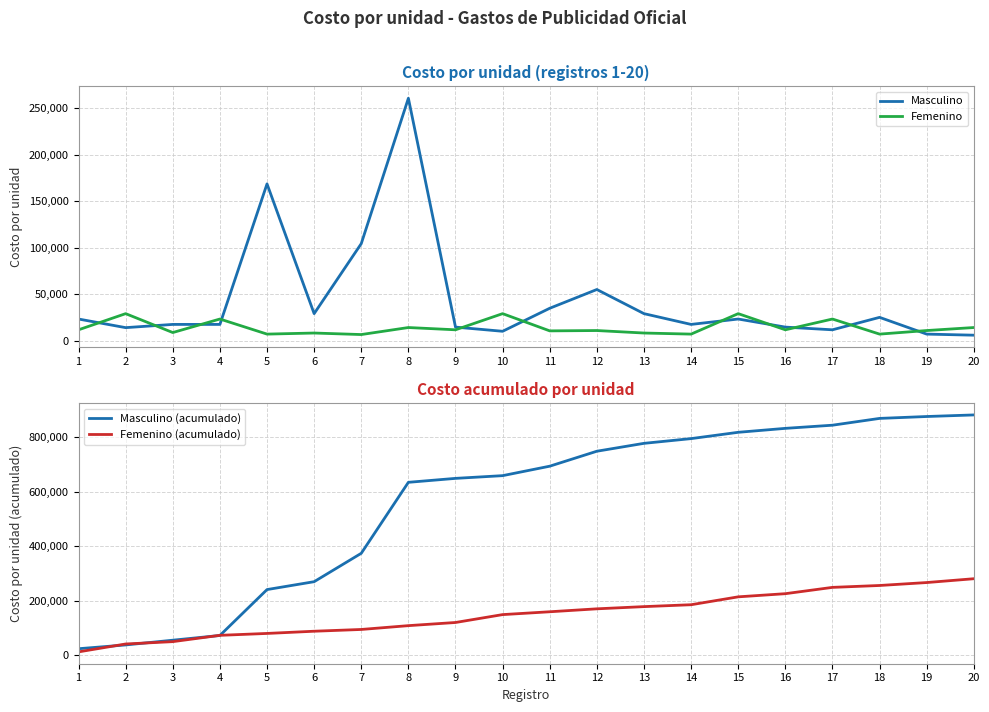

Reading right to left, list all the values displayed in this chart.

Masculino: 5800.0	6960.0	25000.0	11600.0	14500.0	23200.0	17400.0	29000.0	55000.0	34800.0	10000.0	14500.0	261000.0	104400.0	29000.0	168750.0	17400.0	17400.0	13920.0	23200.0
Femenino: 14040.0	10800.0	6960.0	23200.0	11600.0	29000.0	6960.0	8120.0	10800.0	10440.0	29000.0	11600.0	14040.0	6480.0	8120.0	6960.0	23200.0	8640.0	29000.0	11600.0
Masculino (acumulado): 882830.0	877030.0	870070.0	845070.0	833470.0	818970.0	795770.0	778370.0	749370.0	694370.0	659570.0	649570.0	635070.0	374070.0	269670.0	240670.0	71920.0	54520.0	37120.0	23200.0
Femenino (acumulado): 280560.0	266520.0	255720.0	248760.0	225560.0	213960.0	184960.0	178000.0	169880.0	159080.0	148640.0	119640.0	108040.0	94000.0	87520.0	79400.0	72440.0	49240.0	40600.0	11600.0